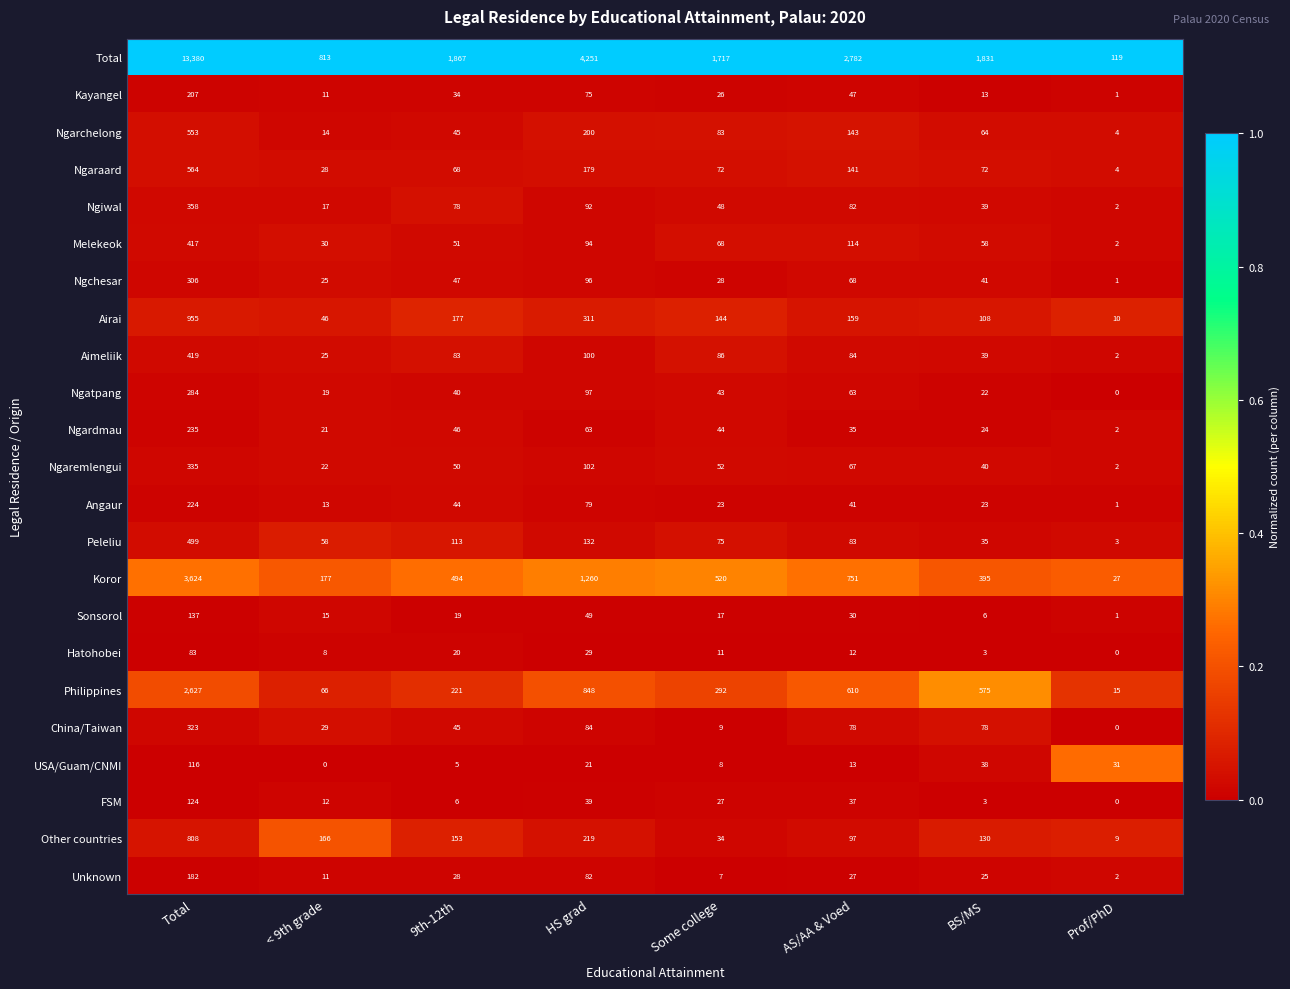

Rank the series at Some college from highest to lowest value.

Total, Koror, Philippines, Airai, Aimeliik, Ngarchelong, Peleliu, Ngaraard, Melekeok, Ngaremlengui, Ngiwal, Ngardmau, Ngatpang, Other countries, Ngchesar, FSM, Kayangel, Angaur, Sonsorol, Hatohobei, China/Taiwan, USA/Guam/CNMI, Unknown